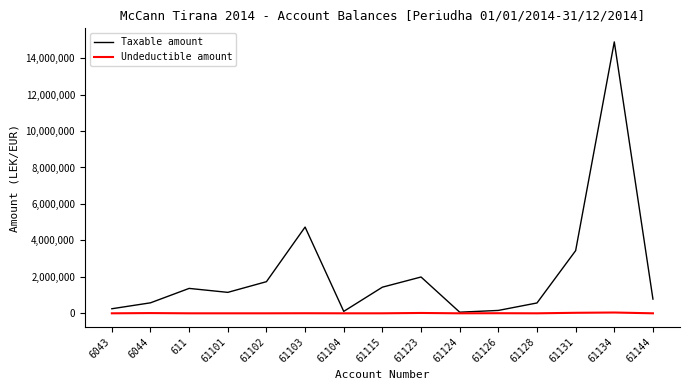

What is the greatest value displayed?

14887859.8